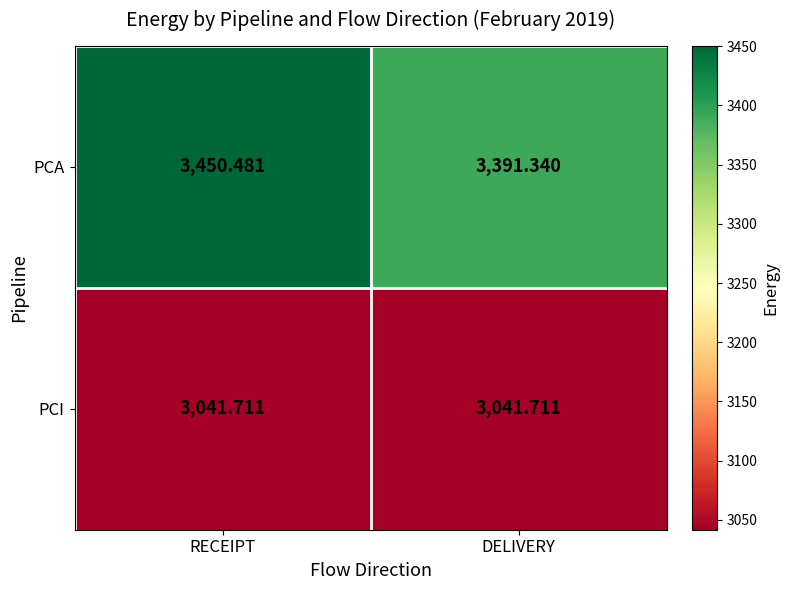

Count the number of data series in this chart.

2